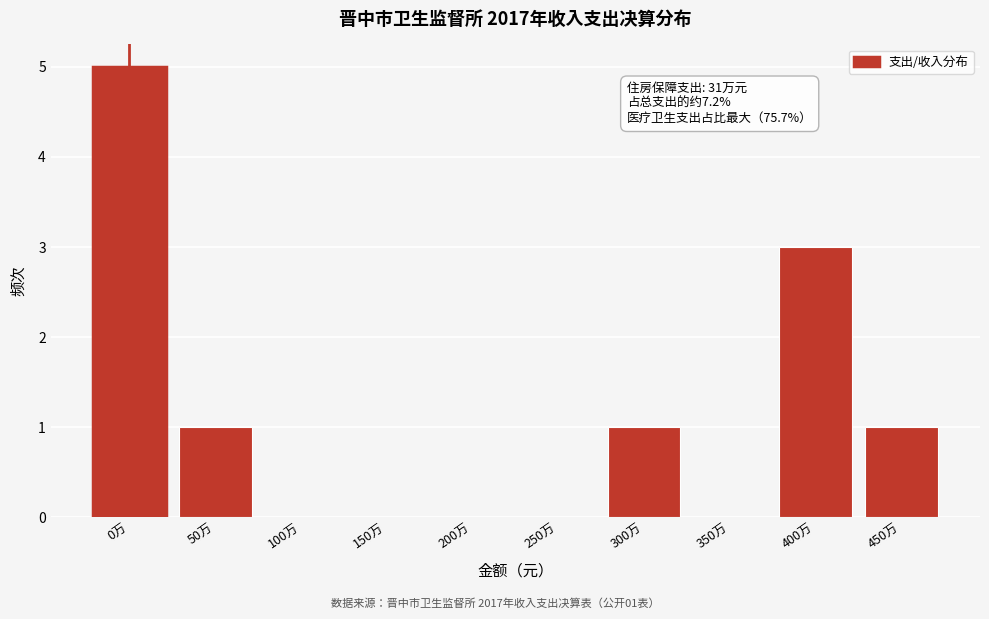

Reading right to left, what are all the values shown in this chart?

450万=1	400万=3	350万=0	300万=1	250万=0	200万=0	150万=0	100万=0	50万=1	0万=5